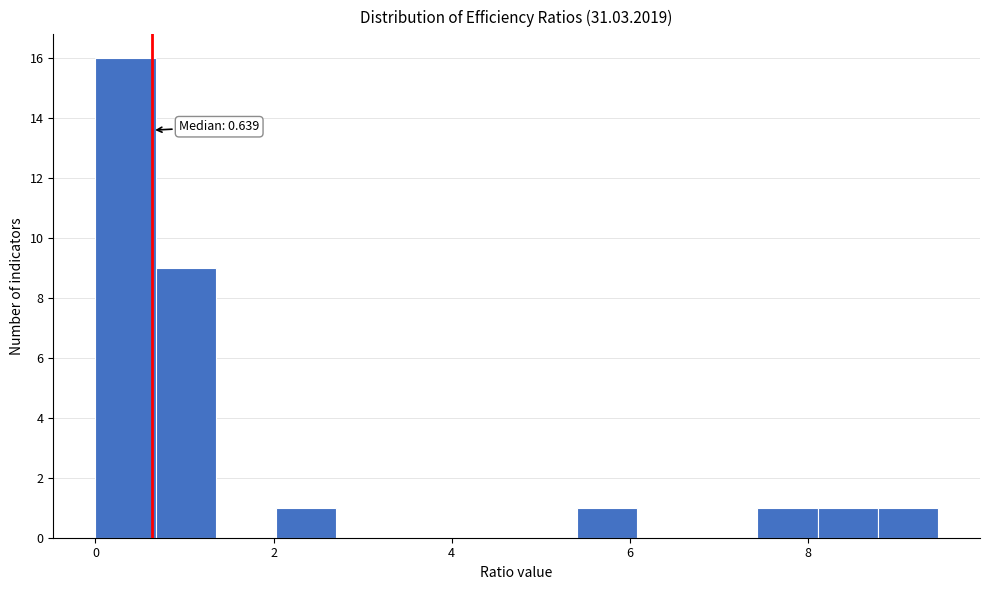

Around what value on the x-axis is the tallest bar? Give the approximate position of its centre, as read against the axis.

0.4